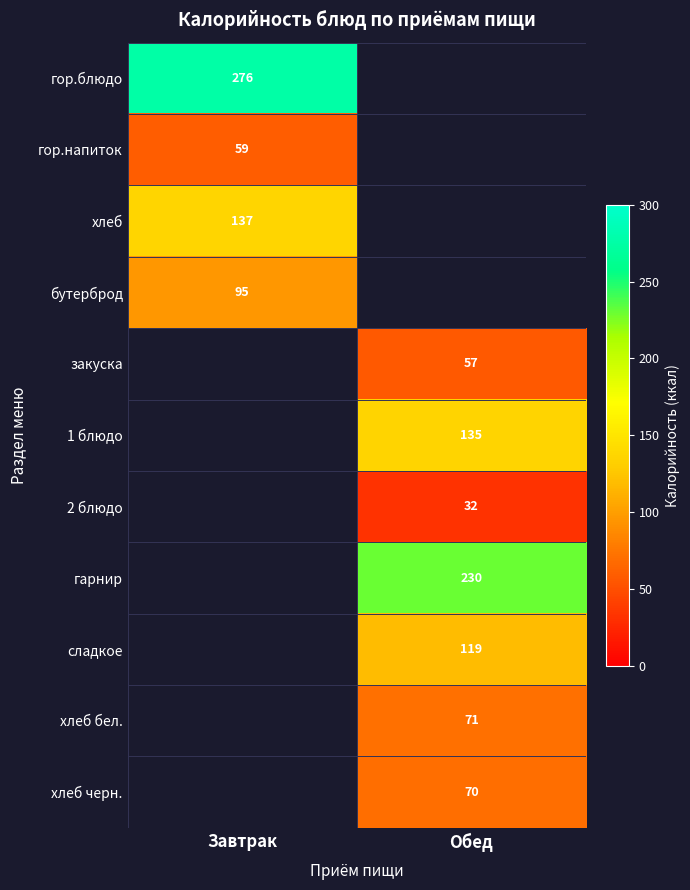

The value of хлеб черн. at Обед is 70. True or false?

True